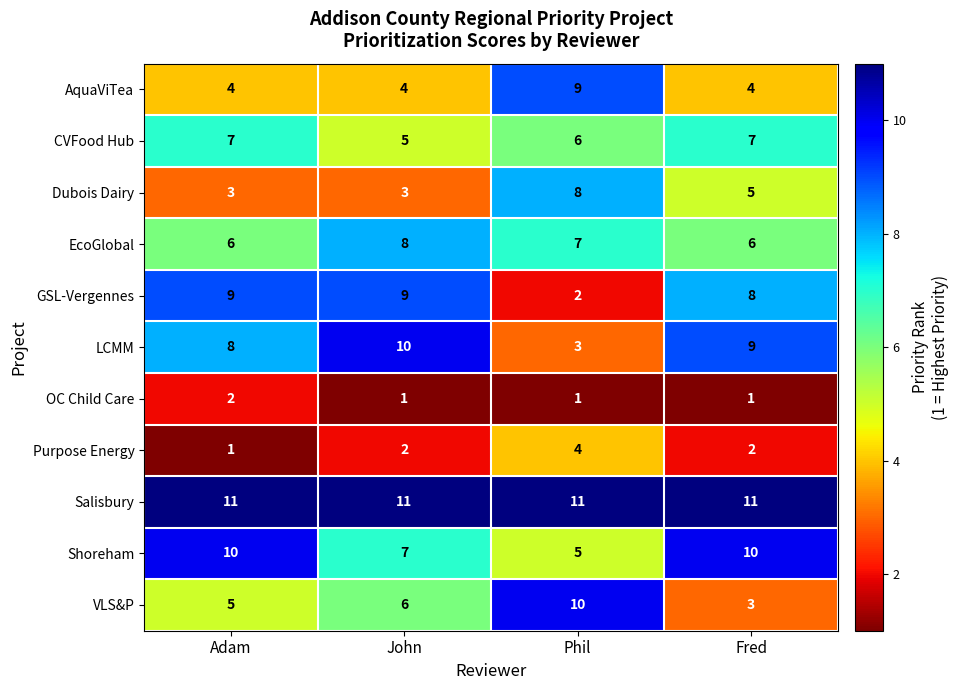

At how many categories does at least one series exceed 3?

4